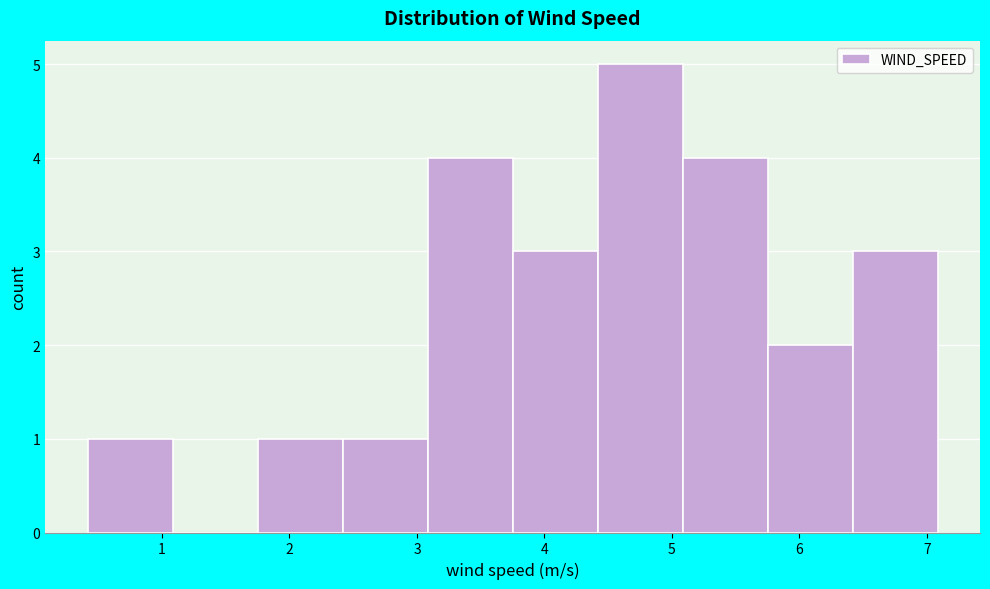

Reading left to right, list every bar in this chart as the range it spans on the x-axis followed by its height. Neither the bar edges nor the heights are printed on the chart, so give them approximately, as read against the axes.

0.4 to 1.1: 1
1.1 to 1.8: 0
1.8 to 2.4: 1
2.4 to 3.1: 1
3.1 to 3.8: 4
3.8 to 4.4: 3
4.4 to 5.1: 5
5.1 to 5.8: 4
5.8 to 6.4: 2
6.4 to 7.1: 3